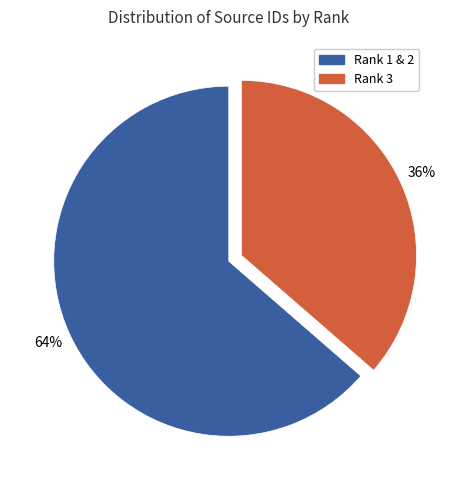

Is there a majority slice in this chart?

Yes